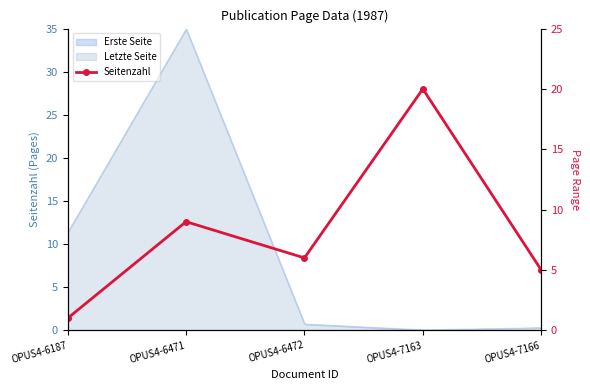

Which label corresponds to the smallest value in the chart?

OPUS4-6187